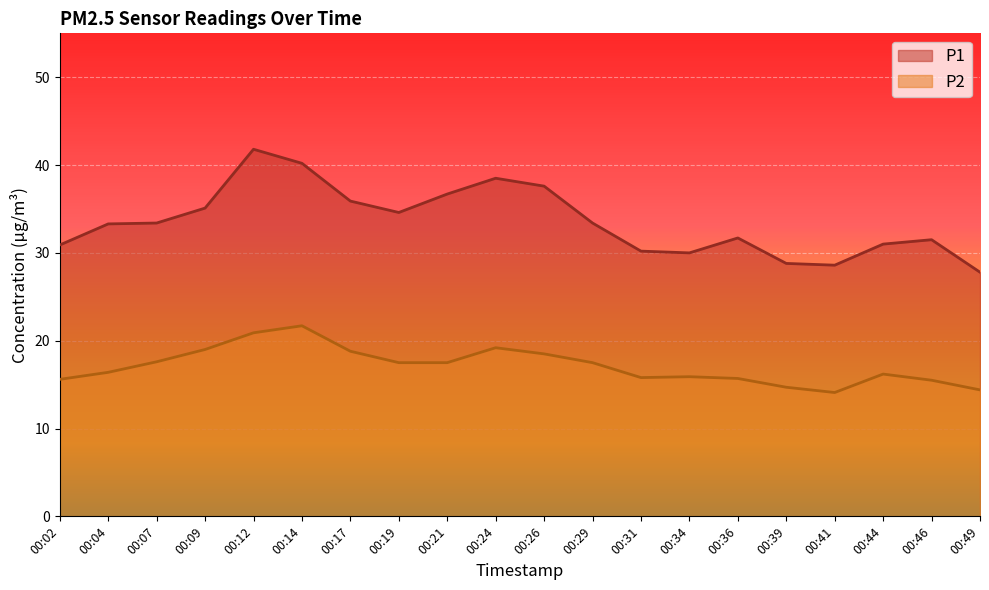

What is the total value across all series at 00:49?

42.2